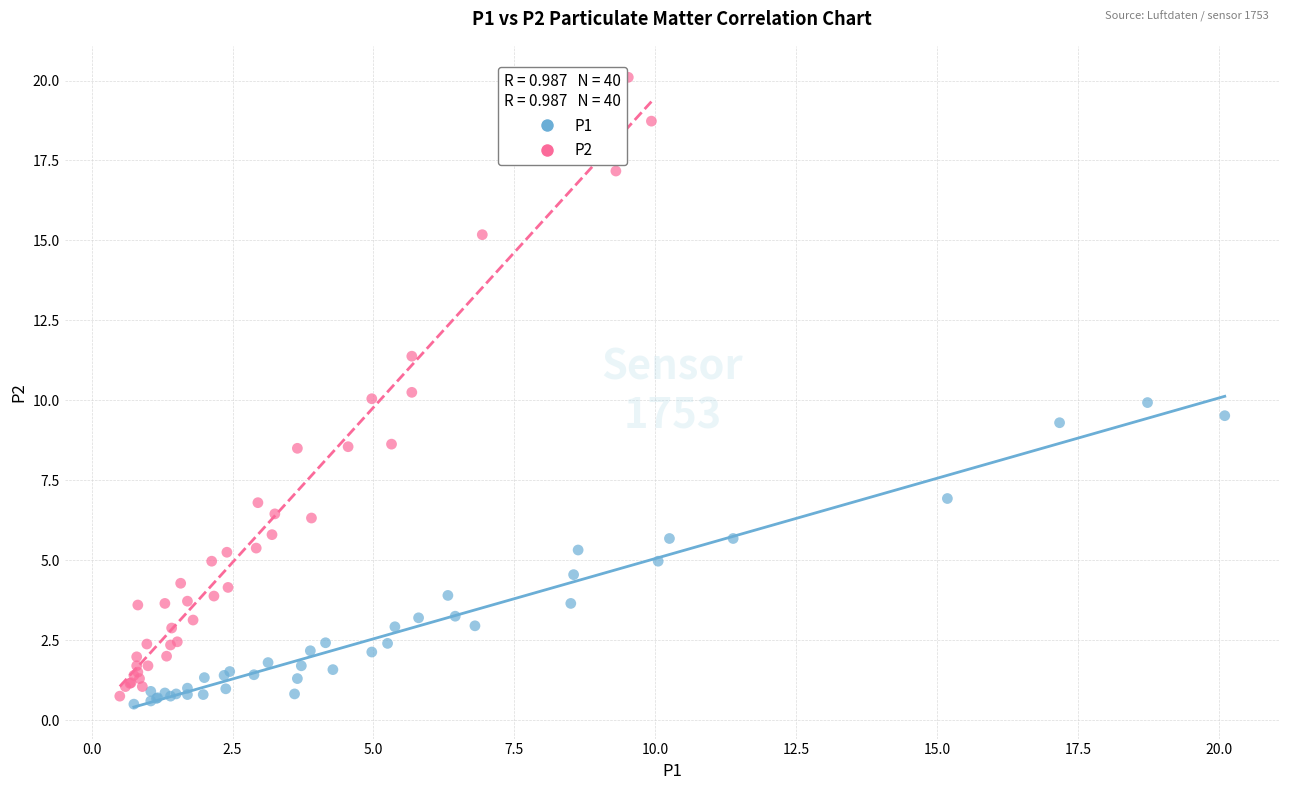

Which series contains the lowest Y value?

P1